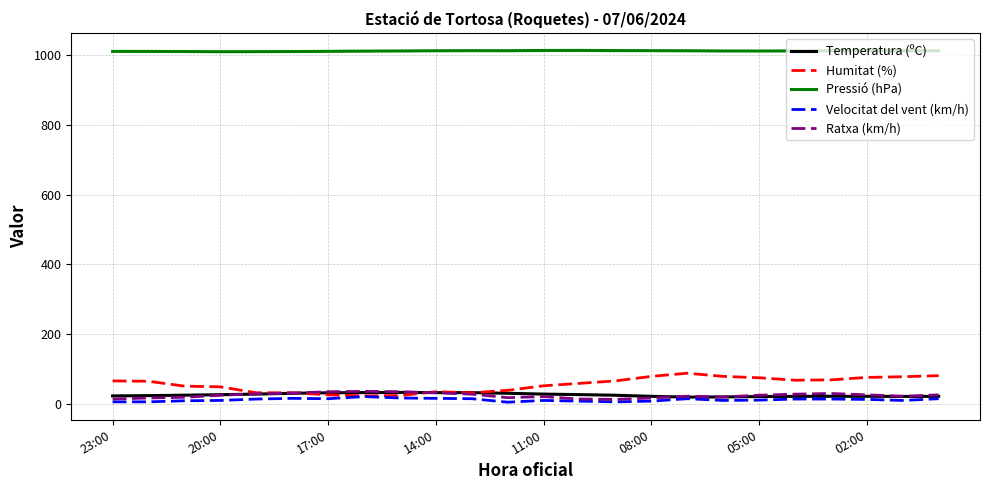

True or false: Temperatura (ºC) and Humitat (%) cross at least once.

True